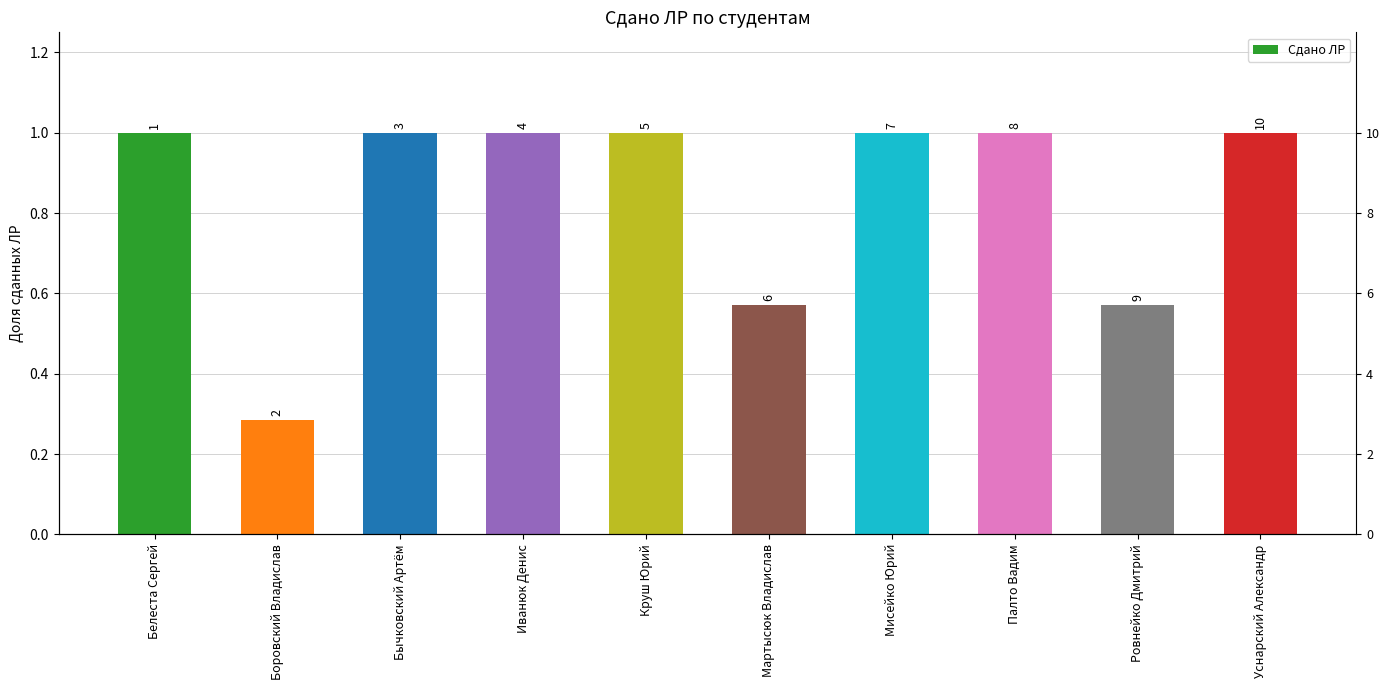

Reading left to right, list all the values displayed in this chart.

Белеста Сергей=1.0	Боровский Владислав=0.3	Бычковский Артём=1.0	Иванюк Денис=1.0	Круш Юрий=1.0	Мартысюк Владислав=0.6	Мисейко Юрий=1.0	Палто Вадим=1.0	Ровнейко Дмитрий=0.6	Уснарский Александр=1.0